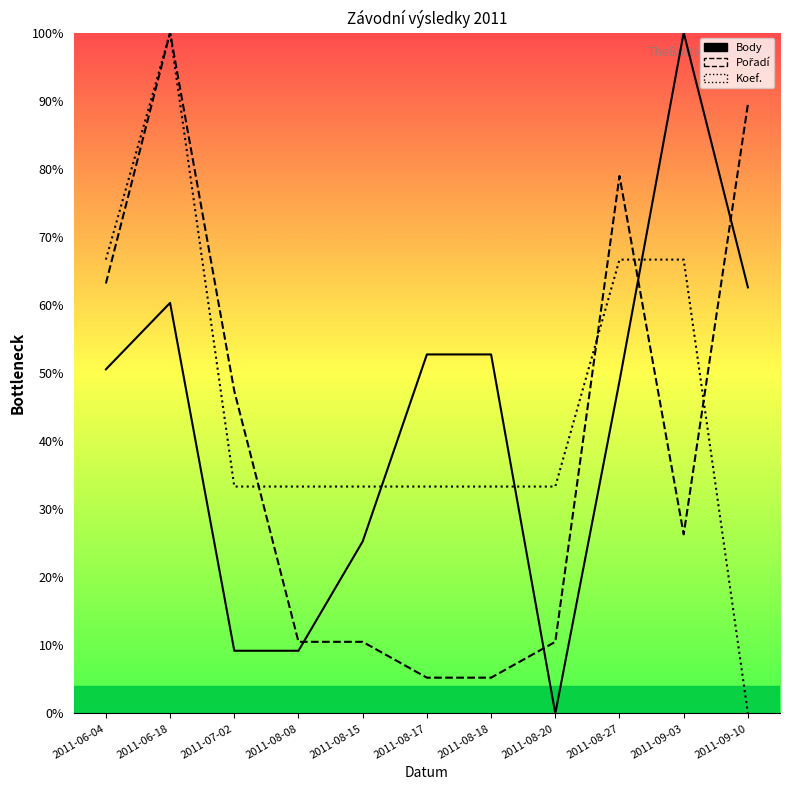

Rank the categories by Koef. value from highest to lowest.

2011-06-18, 2011-06-04, 2011-08-27, 2011-09-03, 2011-07-02, 2011-08-08, 2011-08-15, 2011-08-17, 2011-08-18, 2011-08-20, 2011-09-10